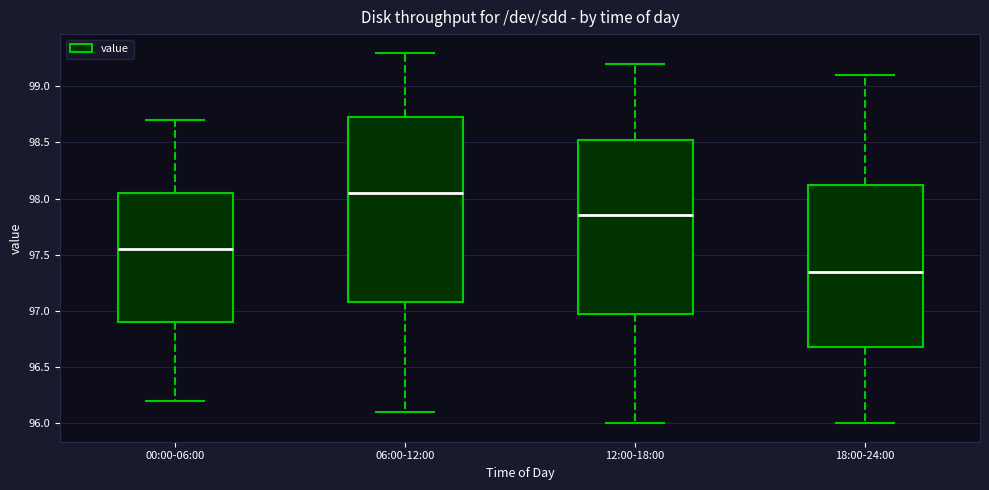

Which box has the lowest median line?

18:00-24:00